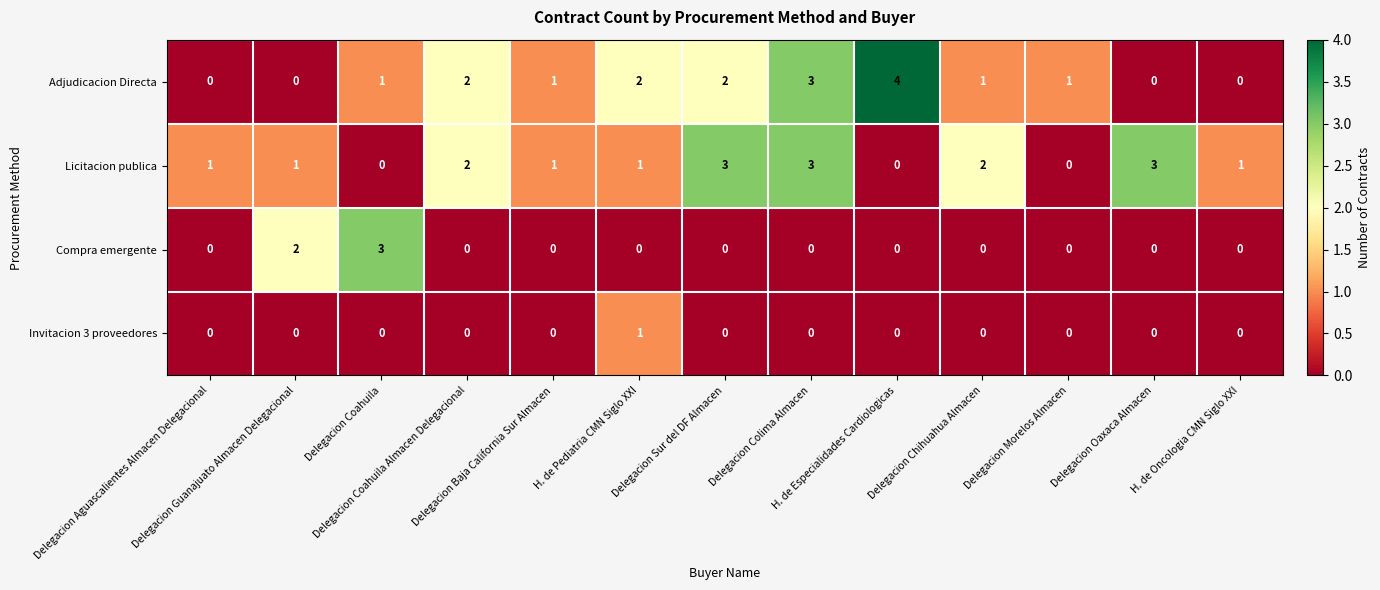

What is the maximum value shown in the chart?

4